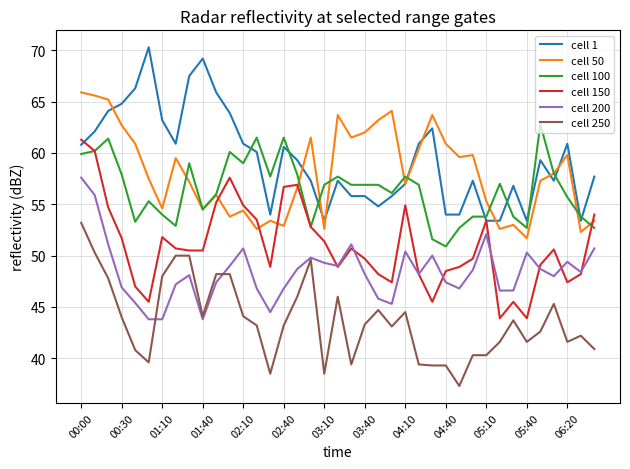

True or false: cell 250 and cell 1 cross at least once.

False